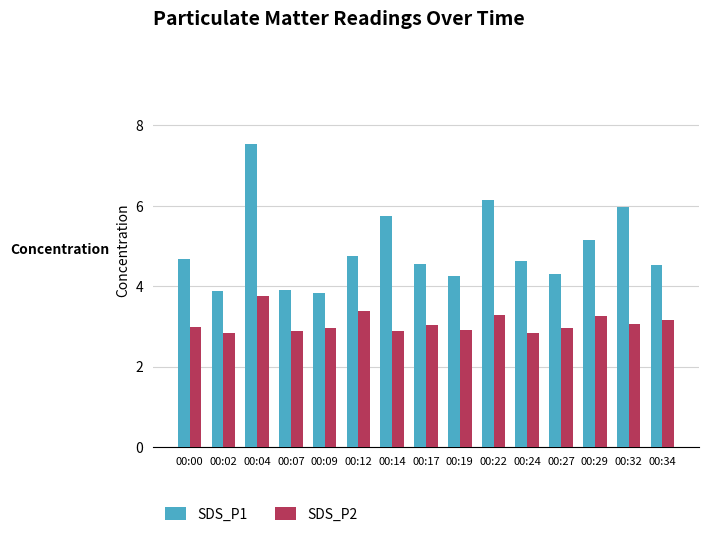

How many bars are there in each group?

2